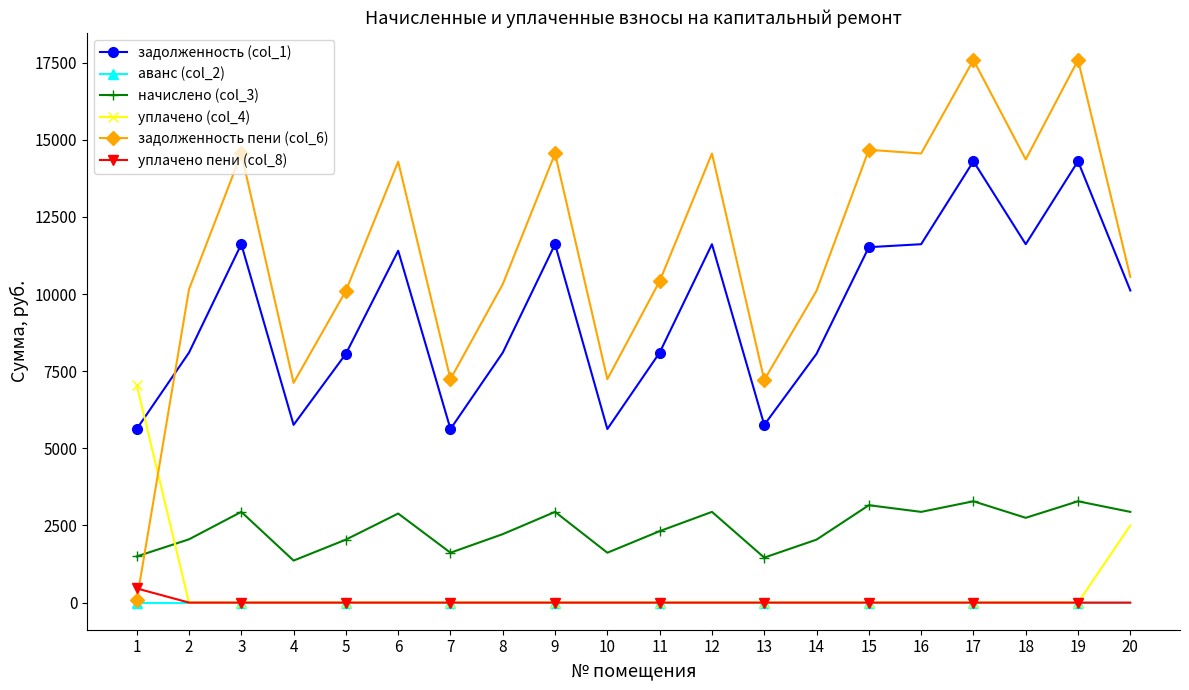

True or false: задолженность пени (col_6) has more than 2 points higher than both neighbors.

True